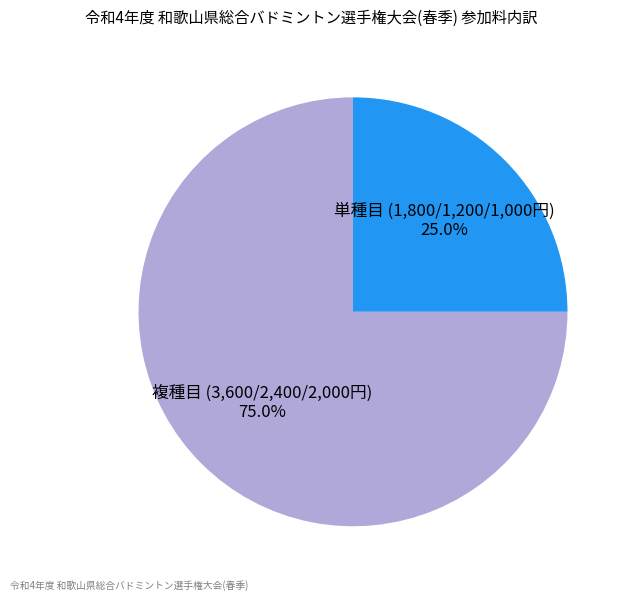

Between 単種目 (1,800/1,200/1,000円) 25.0% and 複種目 (3,600/2,400/2,000円) 75.0%, which is larger?

複種目 (3,600/2,400/2,000円) 75.0%